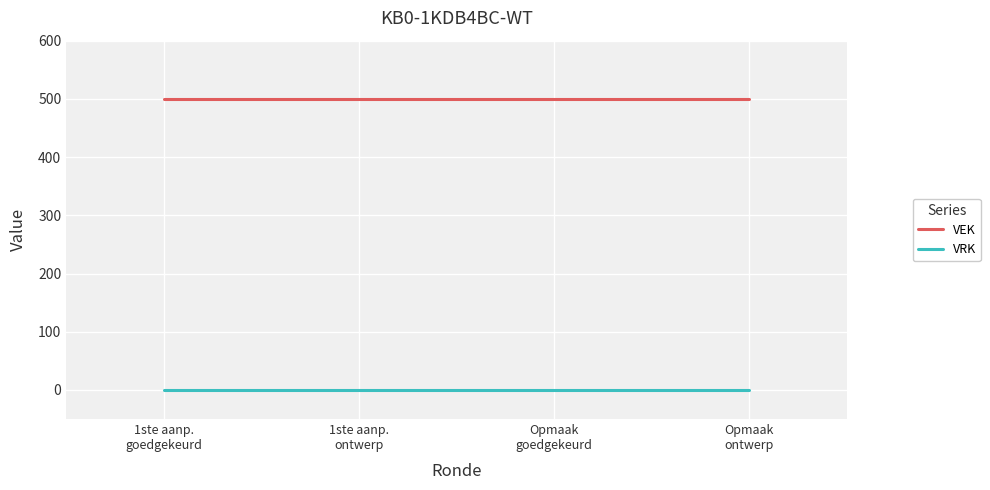

Reading left to right, list all the values displayed in this chart.

VEK: 1ste aanp.
goedgekeurd=500	1ste aanp.
ontwerp=500	Opmaak
goedgekeurd=500	Opmaak
ontwerp=500
VRK: 1ste aanp.
goedgekeurd=0	1ste aanp.
ontwerp=0	Opmaak
goedgekeurd=0	Opmaak
ontwerp=0